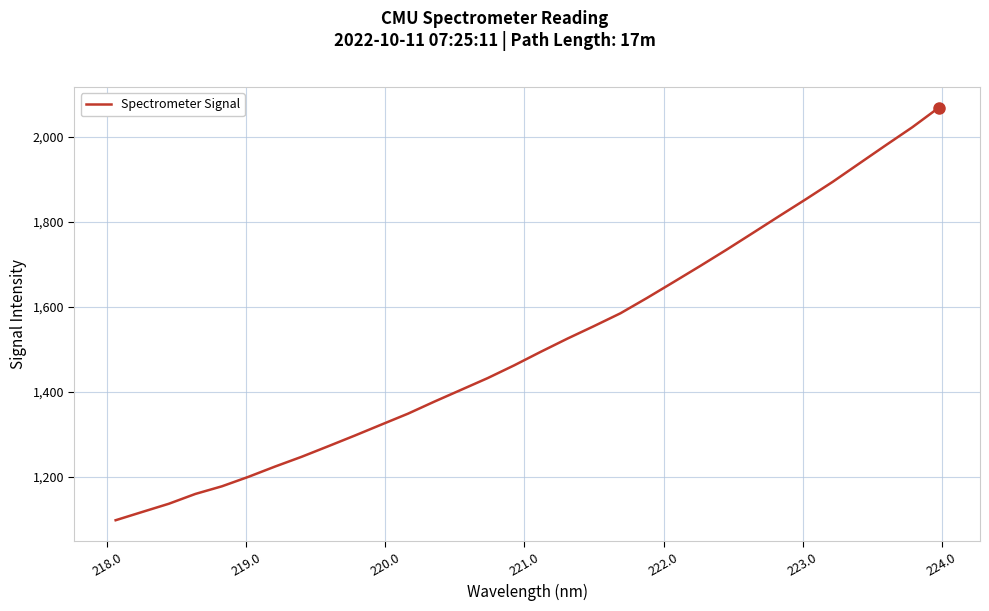

How many values exceed 1494?

16